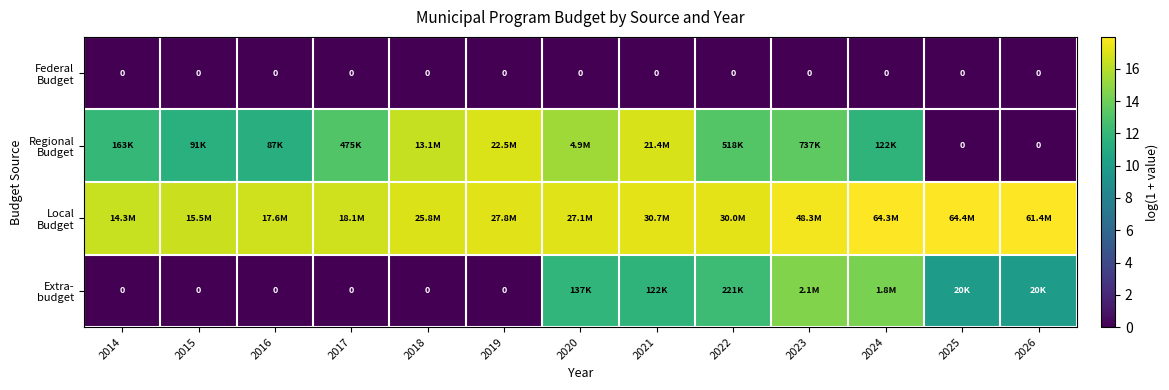

At 2018, list the series in order from largest to smallest.

Local Budget, Regional Budget, Federal Budget, Extra- budget